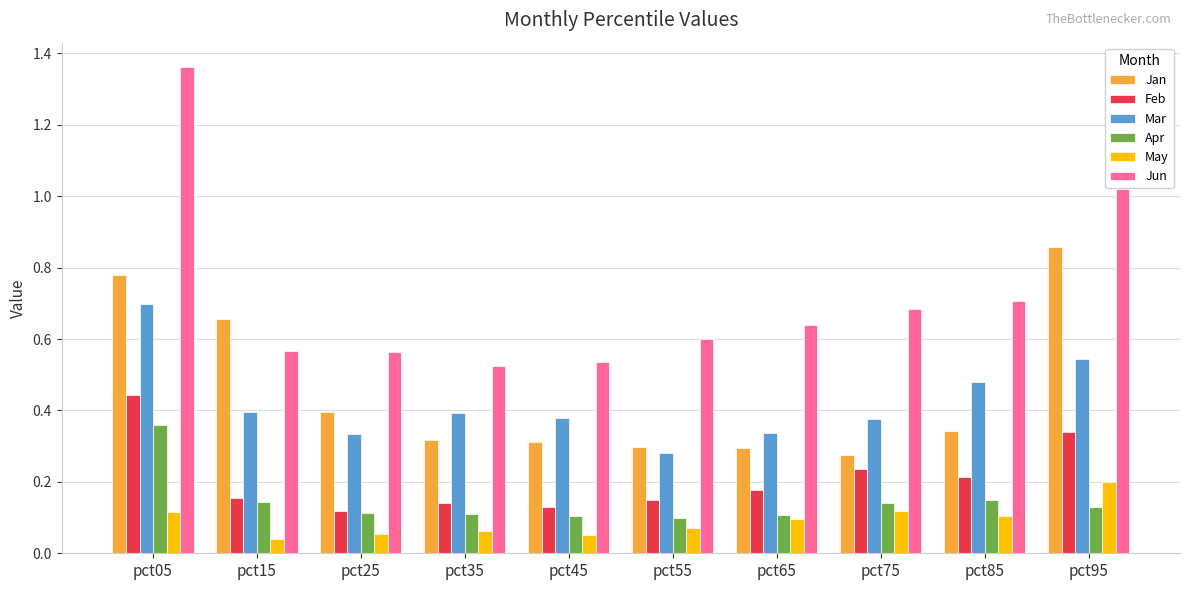

What are all the series names shown in the legend?

Jan, Feb, Mar, Apr, May, Jun